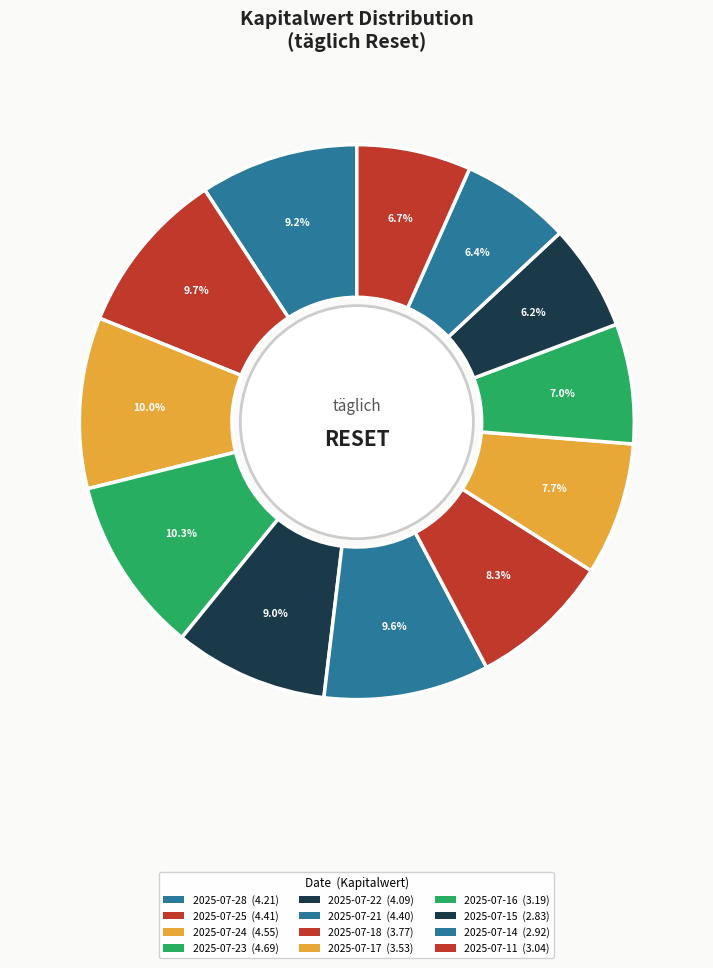

How many segments does this pie chart have?

12